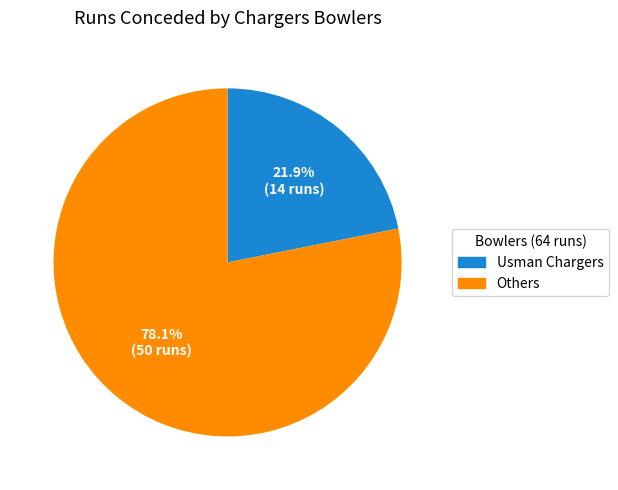

Rank the categories by value from lowest to highest.

Usman Chargers, Others